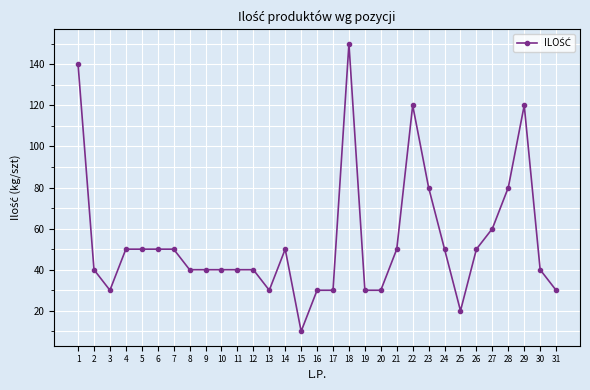

True or false: there are more than 0 points higher than both neighbors.

True